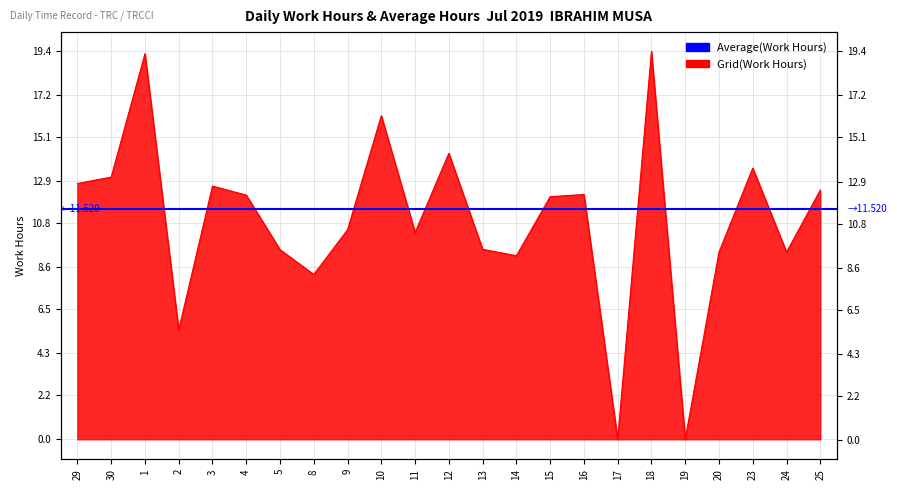

What is the difference between the maximum and minimum values?

19.4